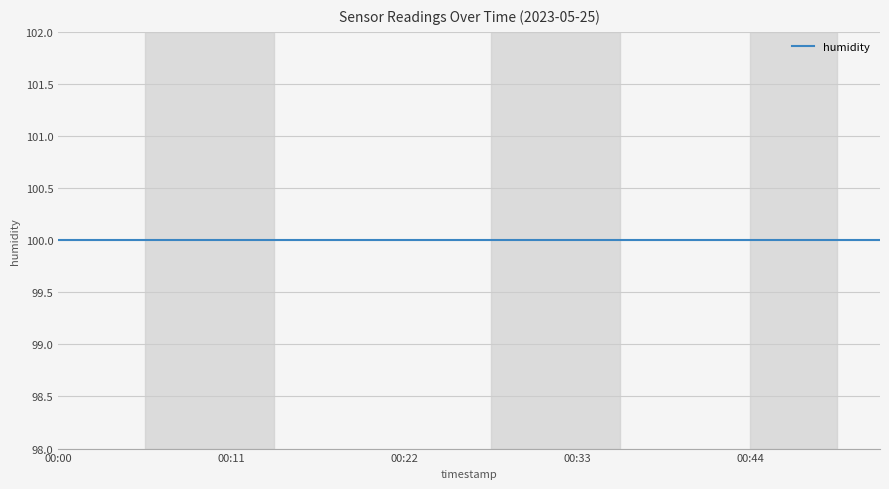

Between 00:47 and 00:28, which is larger?

00:47